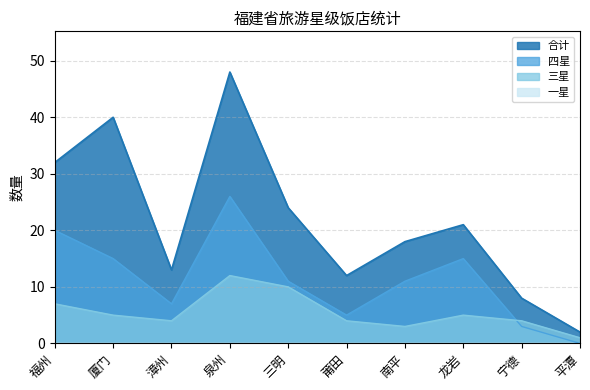

The value of 四星 at 福州 is 14. True or false?

False